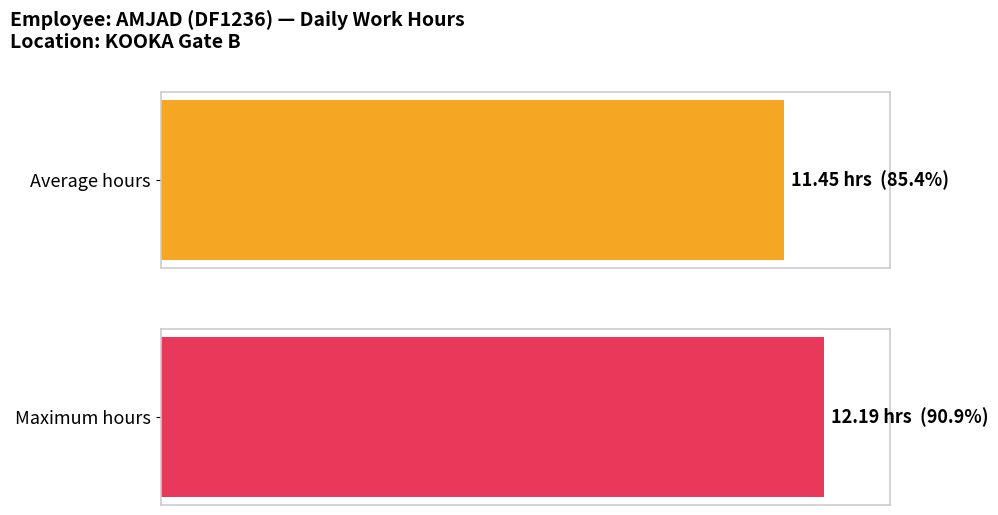

Does the chart contain any negative values?

No